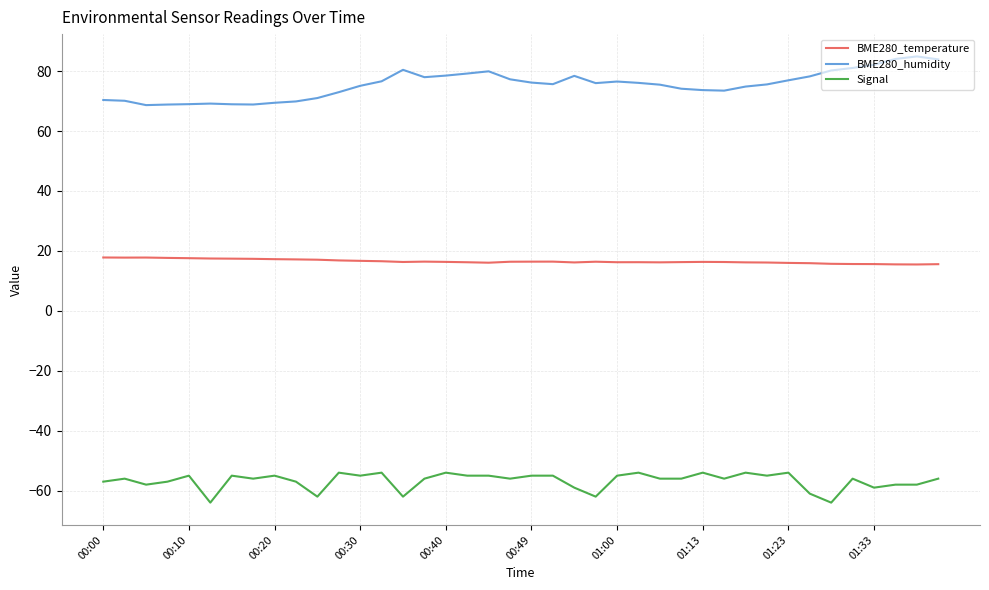

True or false: BME280_temperature and BME280_humidity intersect in this chart.

False